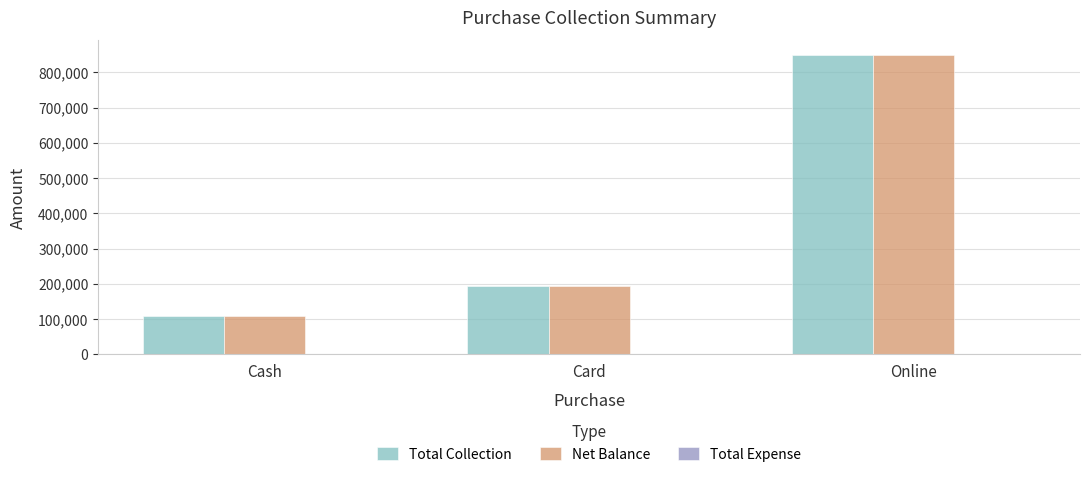

What is the total value across all series at Cash?

216000